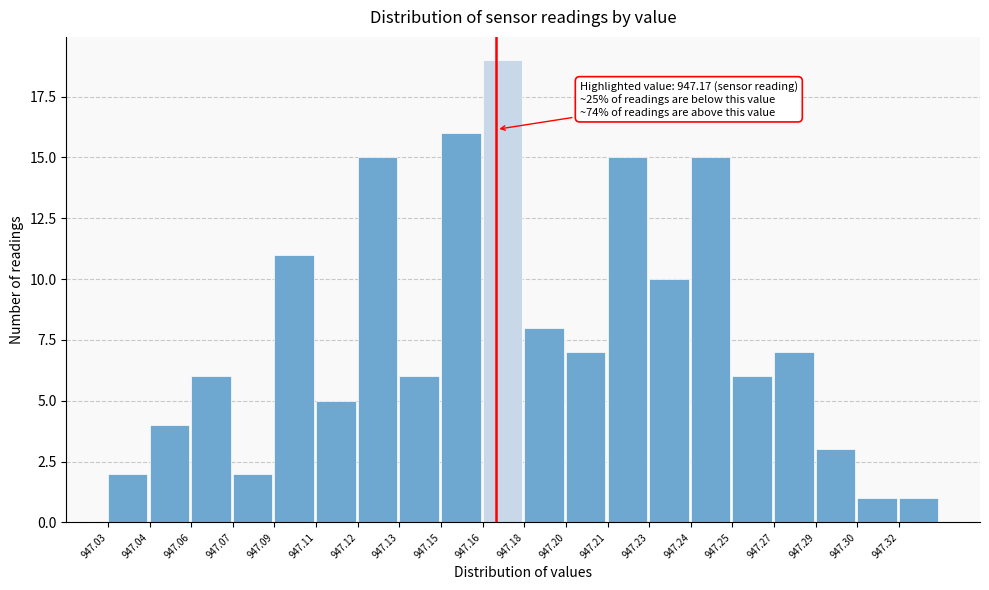

Reading right to left, list all the values displayed in this chart.

1	1	3	7	6	15	10	15	7	8	19	16	6	15	5	11	2	6	4	2